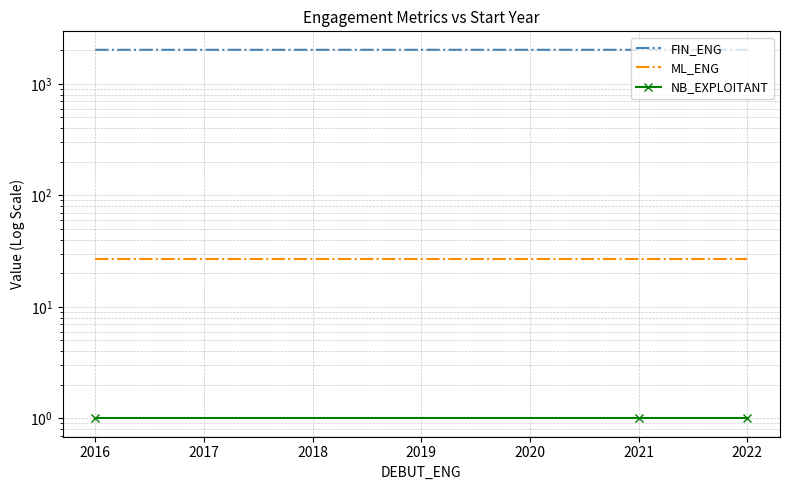

Which series has the largest range (max minus min)?

FIN_ENG